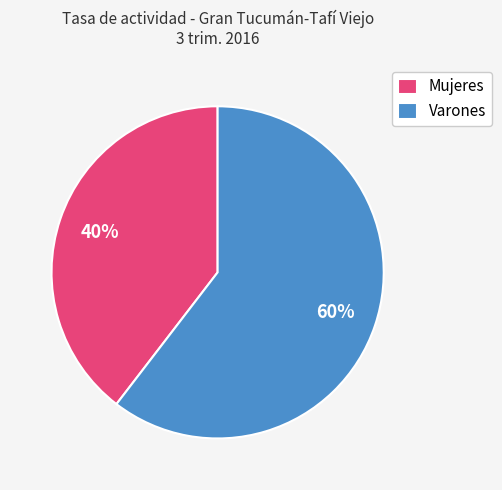

To the nearest percent, what portion does Varones represent?

60%